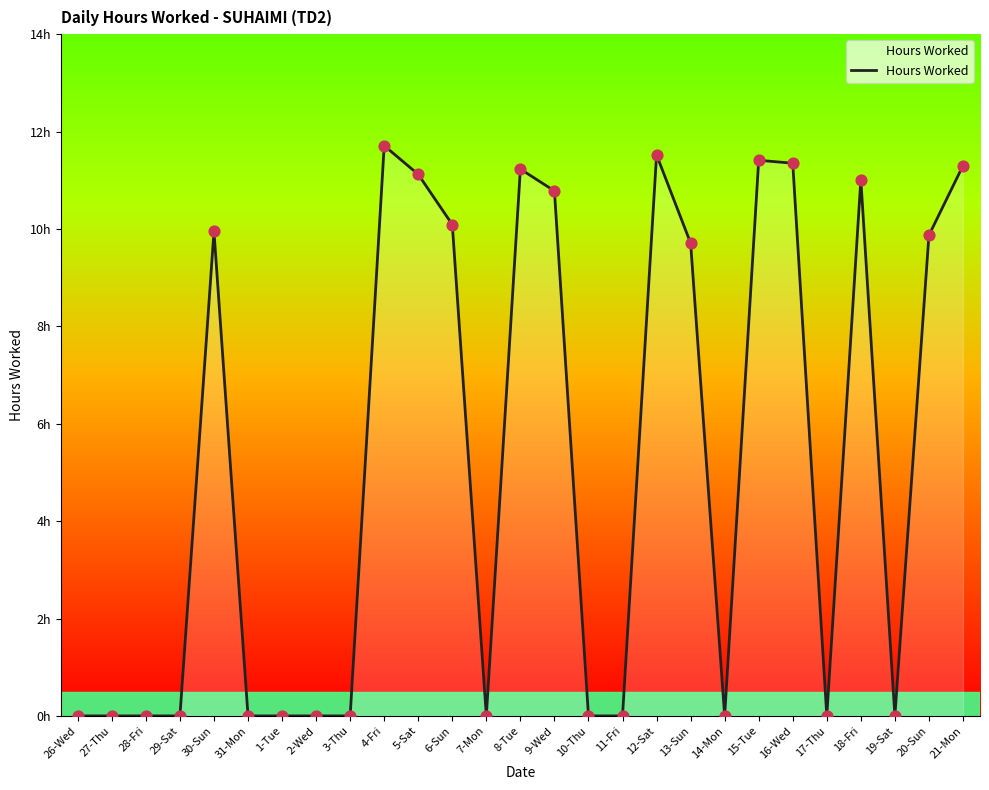

Which has a higher value, 19-Sat or 13-Sun?

13-Sun